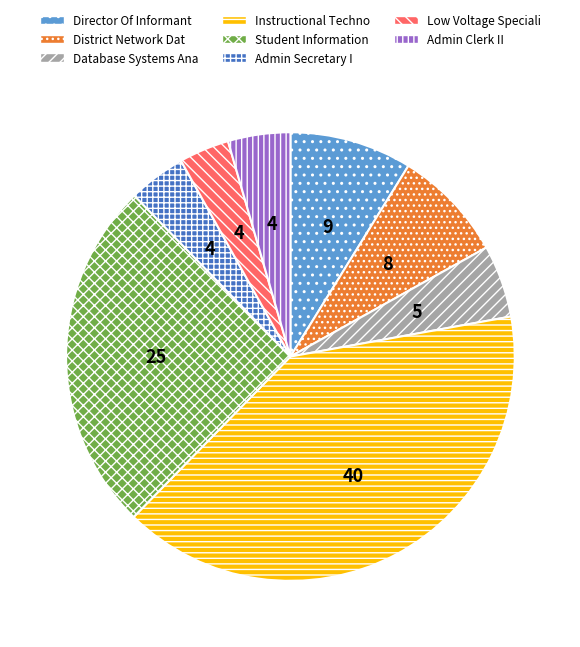

Does any single category account for the majority?

No